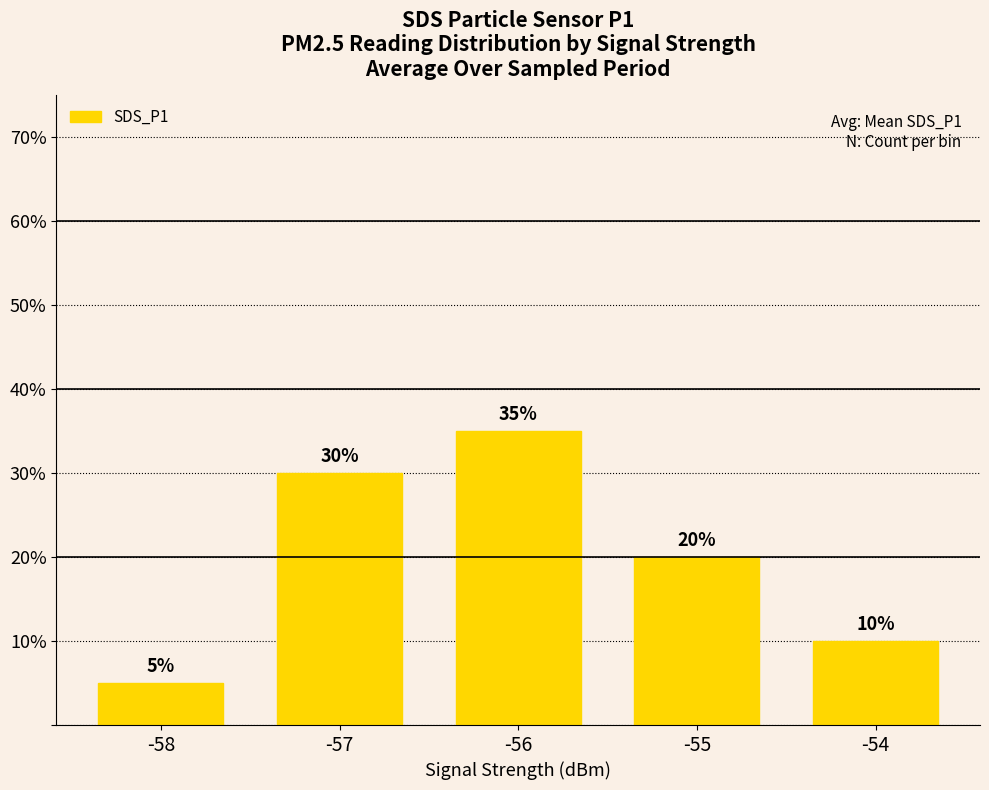

Are the bars horizontal?

No